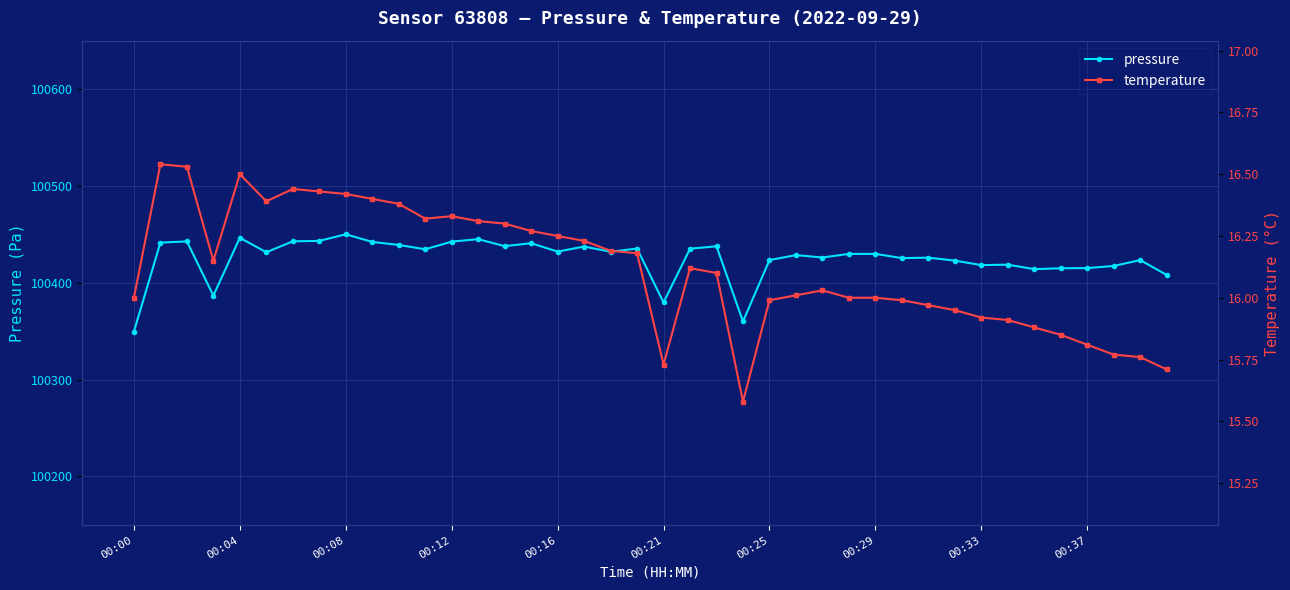

What is the label of the 26th point from the left?

25